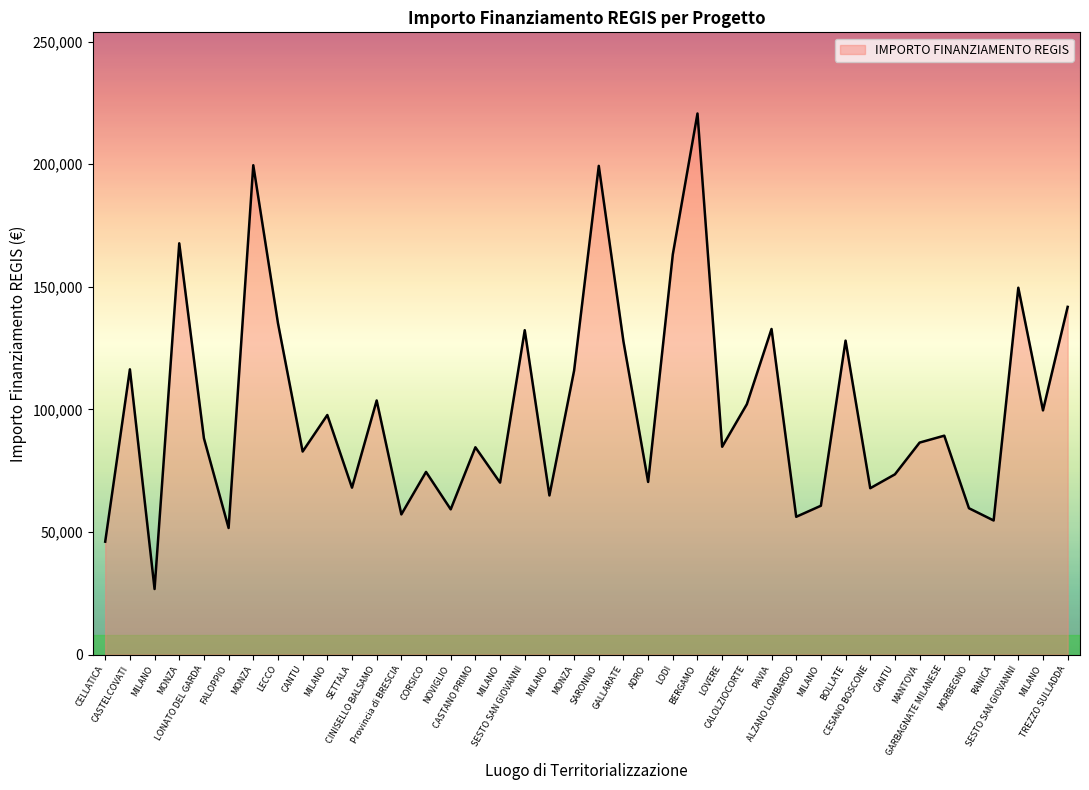

At which category does the data reach its first local valley?

MILANO